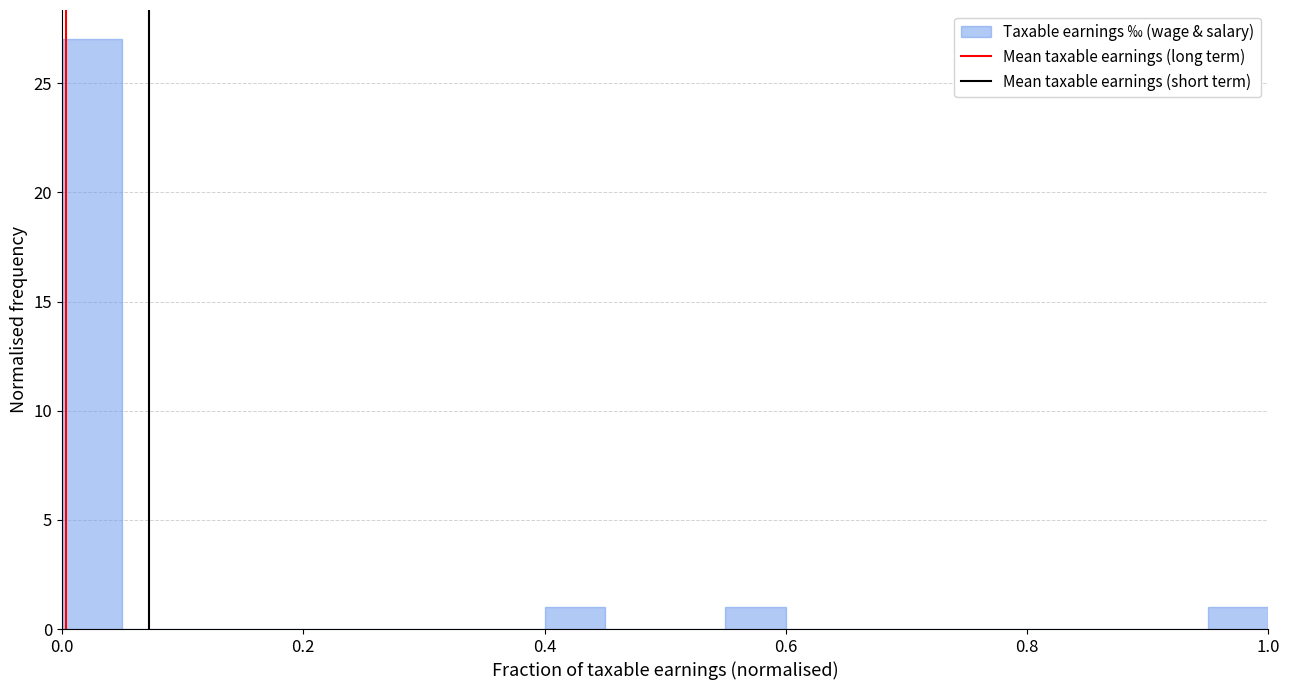

Read against the x-axis, roughly where is the centre of the tallest bar?

0.02